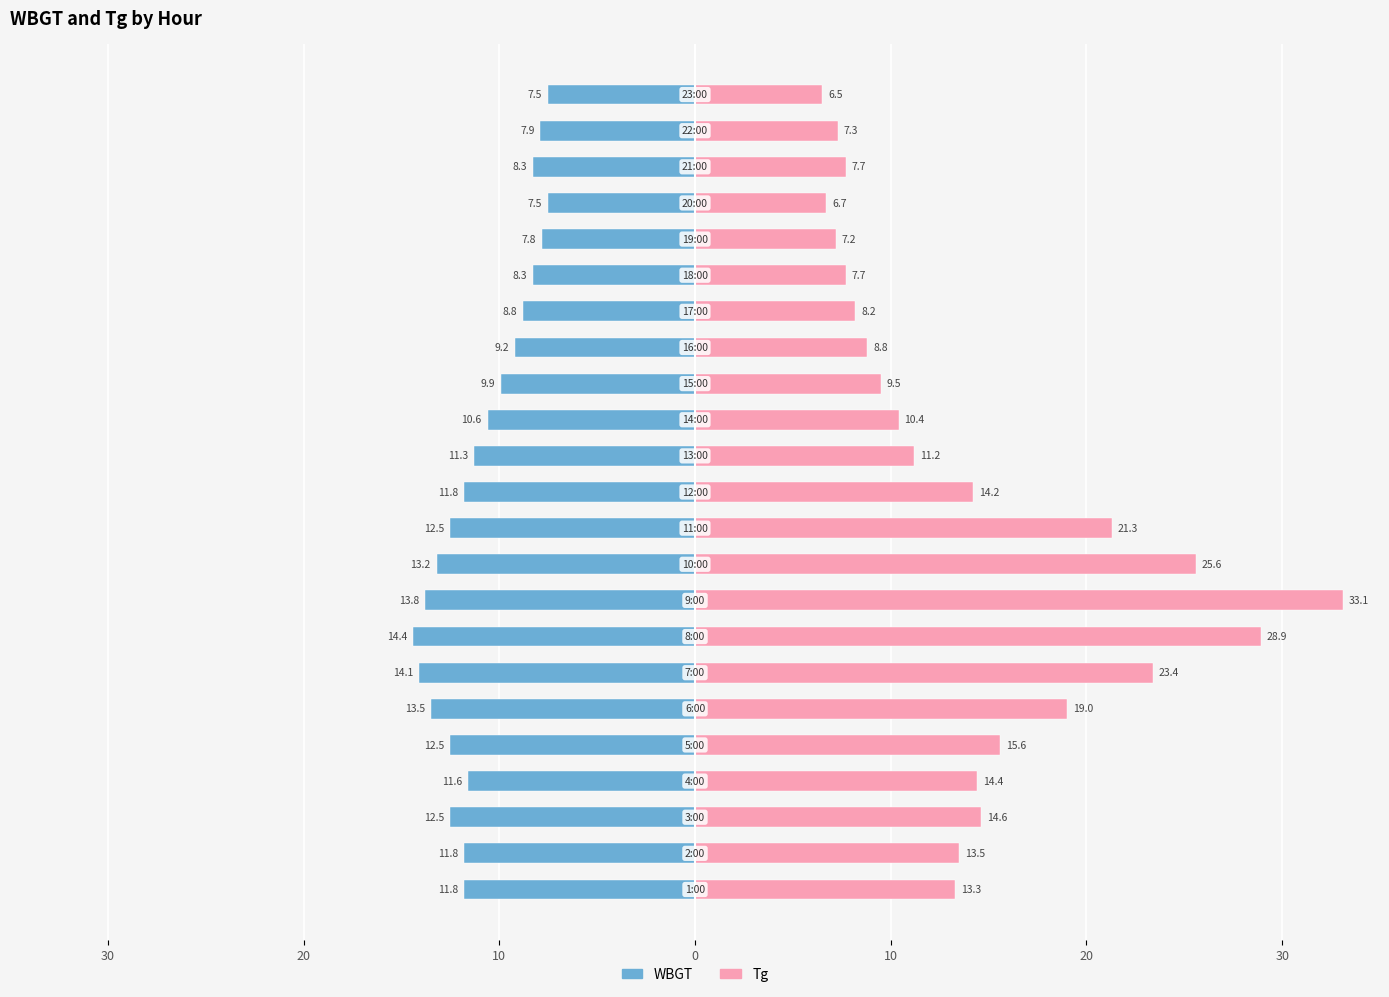

Does the chart contain stacked bars?

No